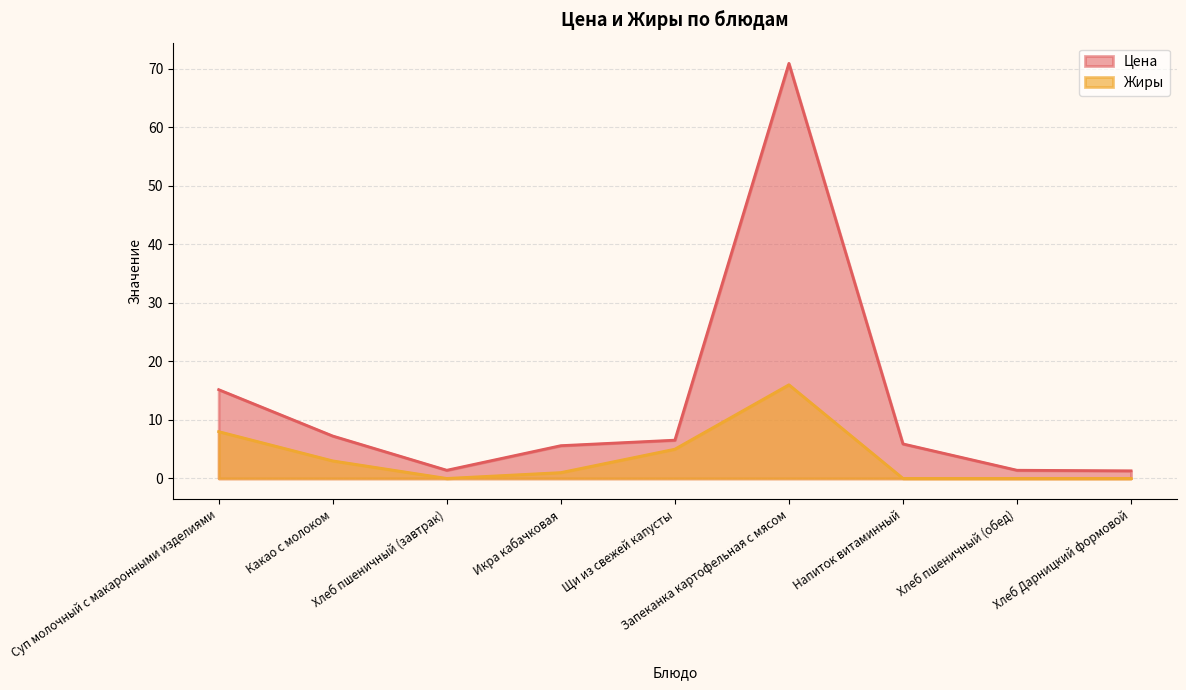

True or false: Цена has more than 1 interior local peaks.

False